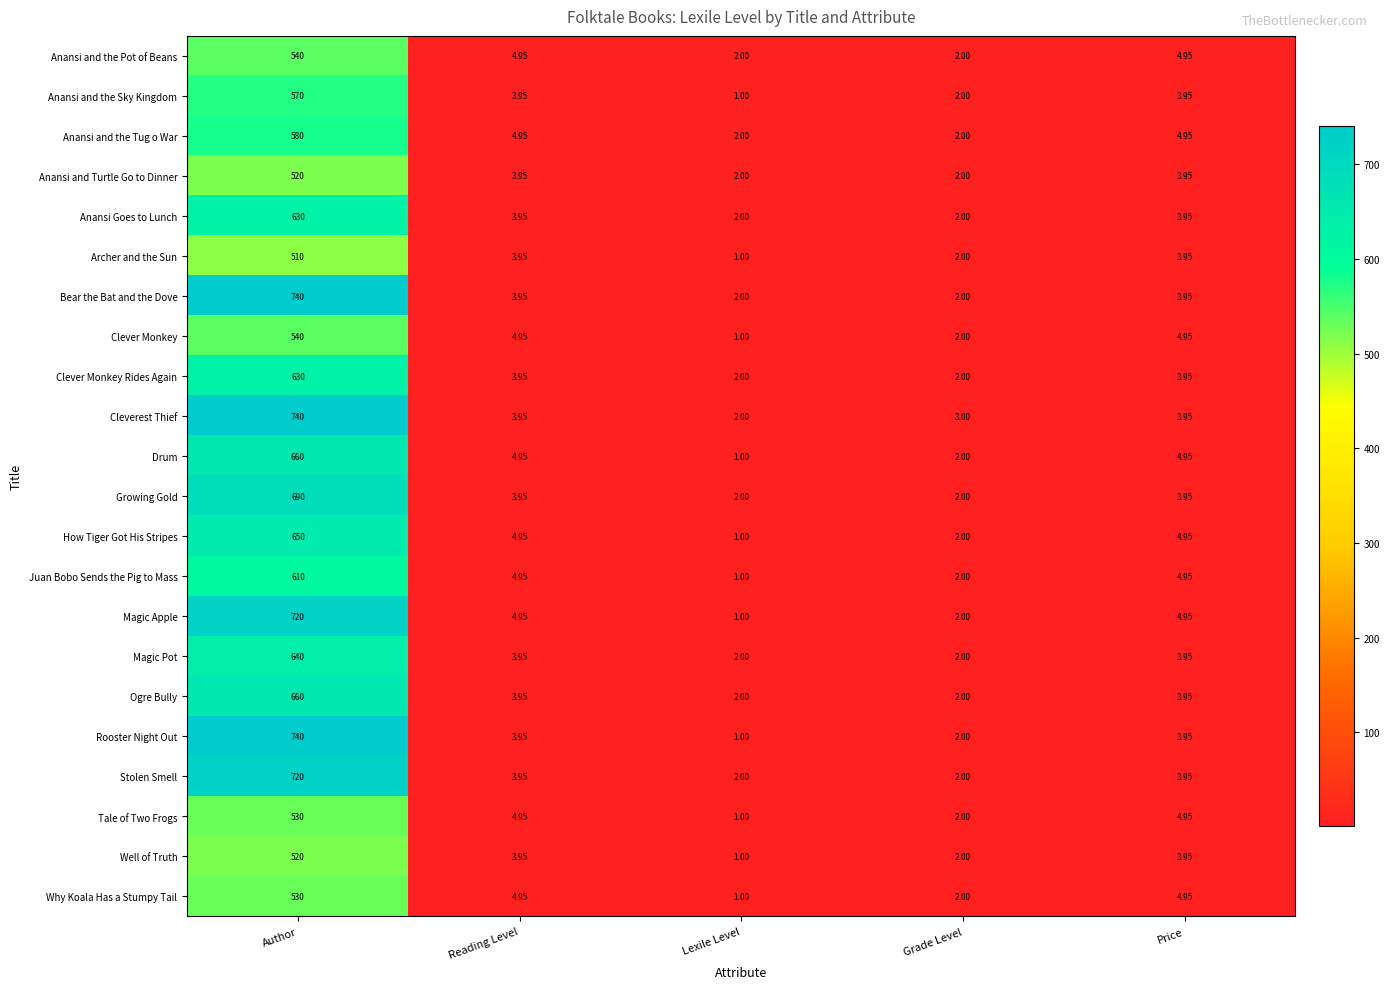

Where does the Stolen Smell series first go above 3?

Author